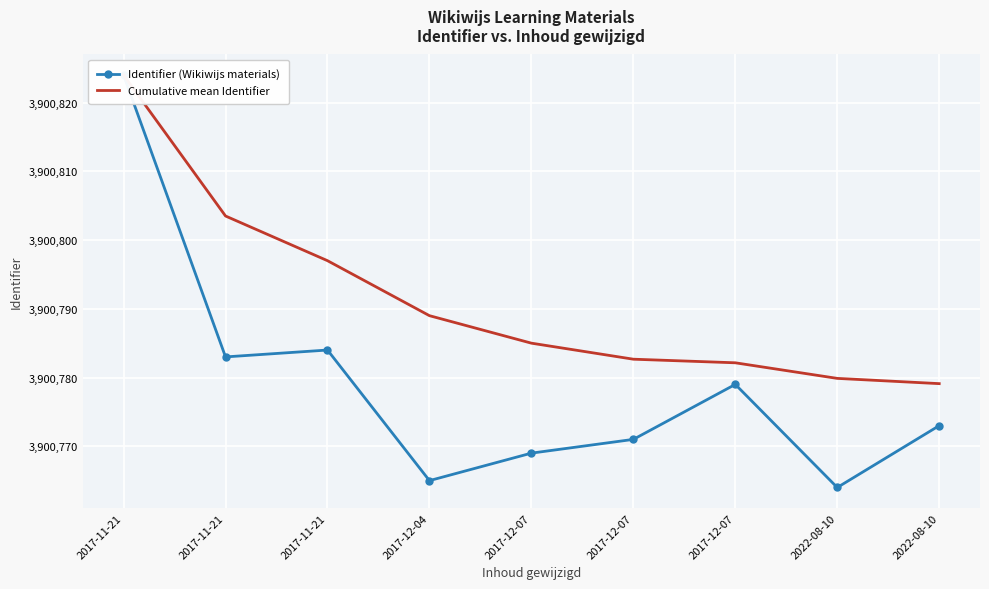

Rank the series by their maximum value, from highest to lowest.

Identifier (Wikiwijs materials), Cumulative mean Identifier